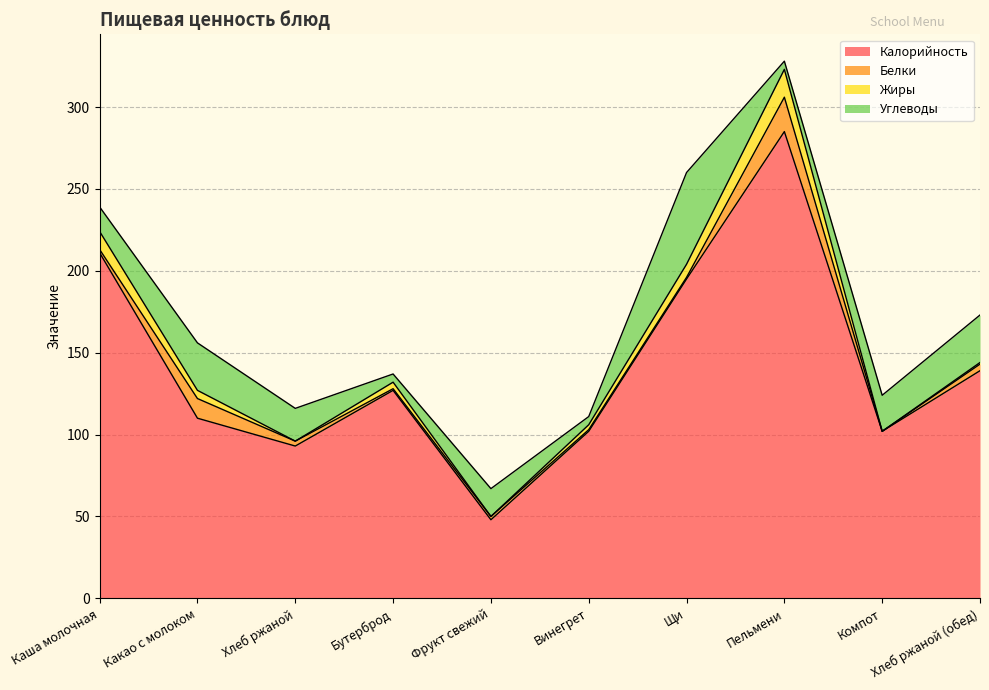

Rank the categories by Углеводы value from lowest to highest.

Бутерброд, Винегрет, Пельмени, Каша молочная, Фрукт свежий, Хлеб ржаной, Компот, Какао с молоком, Хлеб ржаной (обед), Щи